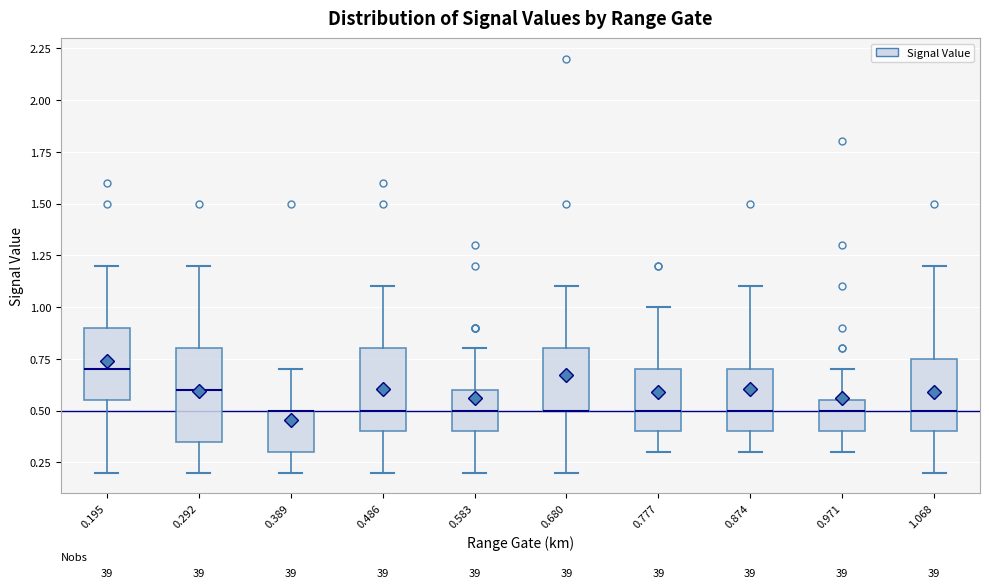

Where does the upper whisker of the box at x = 0.680 end on the y-axis? The values are not printed on the chart, so give them approximately, as read against the axis.

1.10